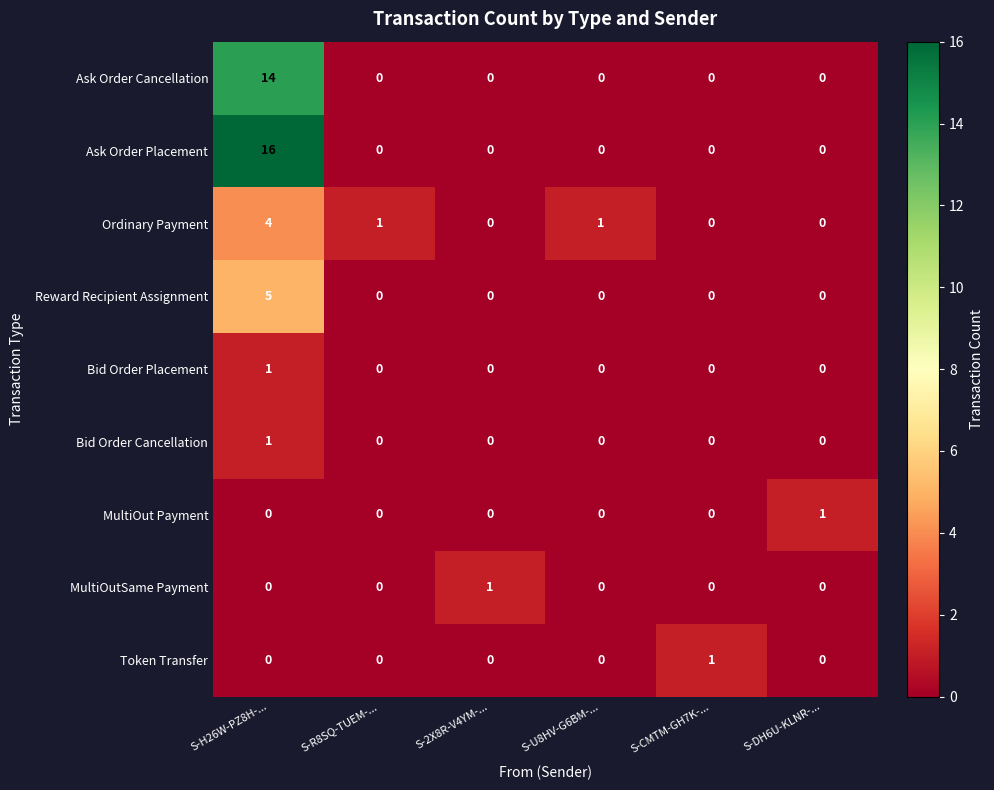

Is it true that Ask Order Cancellation equals 0 at S-DH6U-KLNR-...?

True